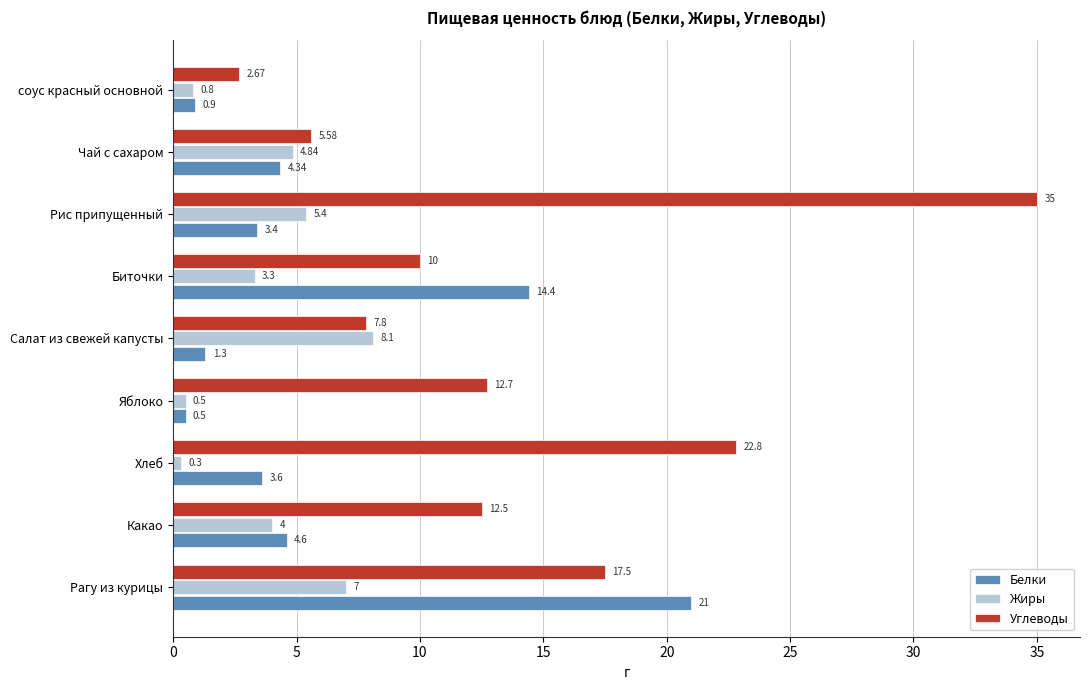

List the series in order of their overall mean, lowest first.

Жиры, Белки, Углеводы